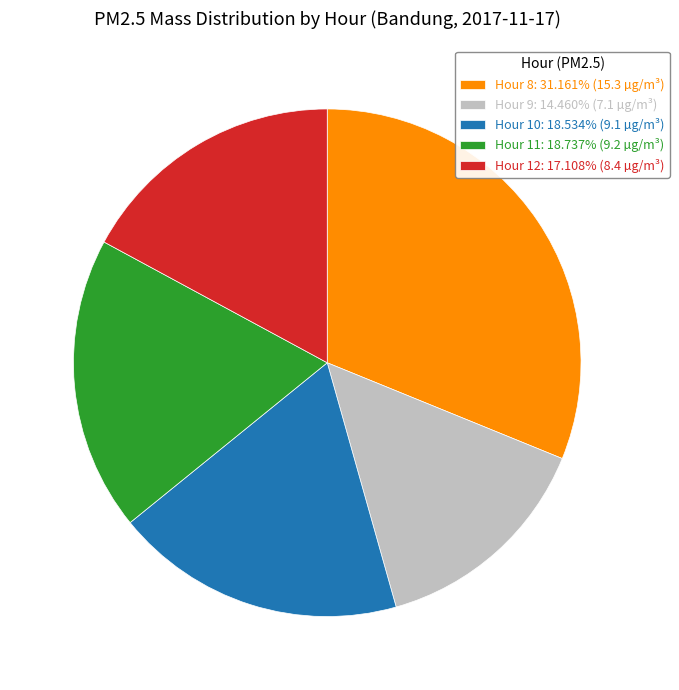

Which has a higher value, Hour 12 or Hour 10?

Hour 10